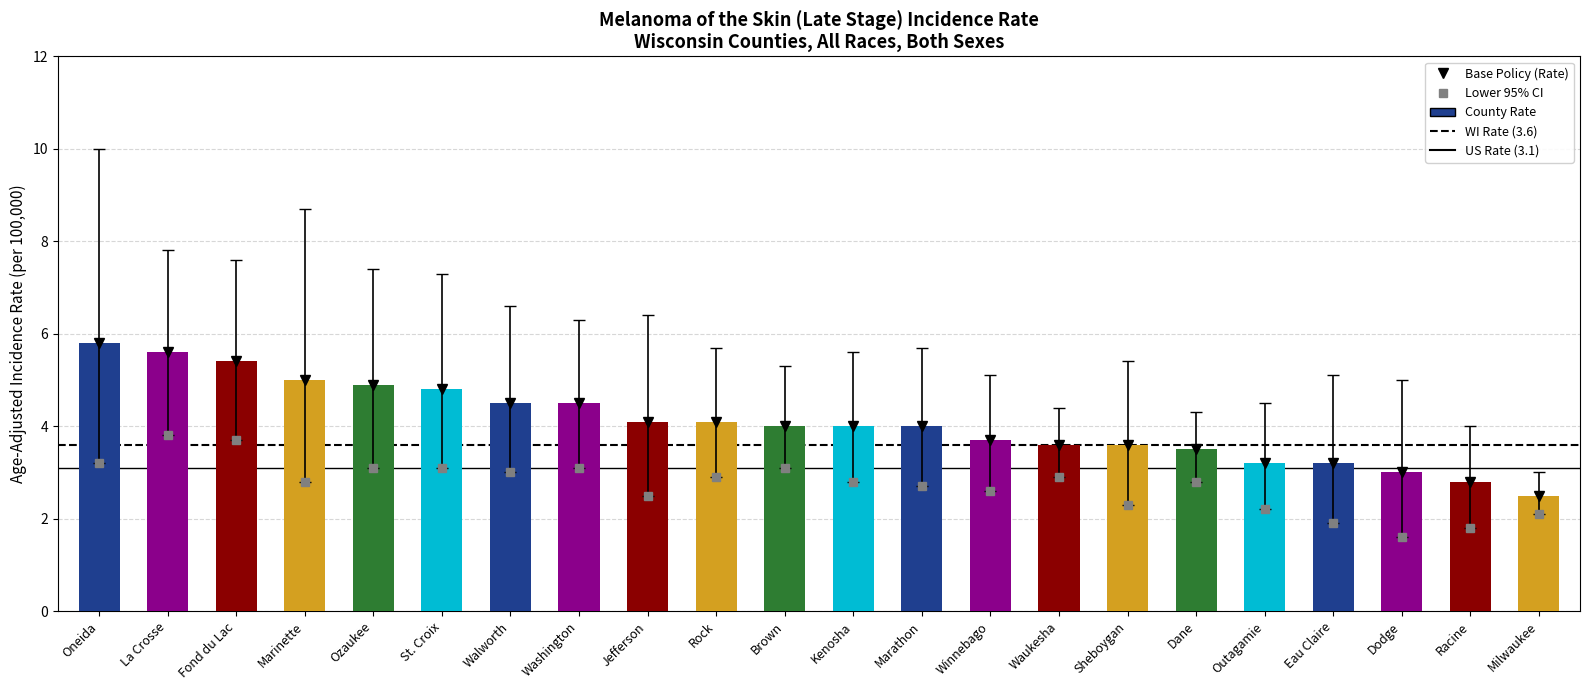

What is the difference between the second highest and second lowest values?

2.8